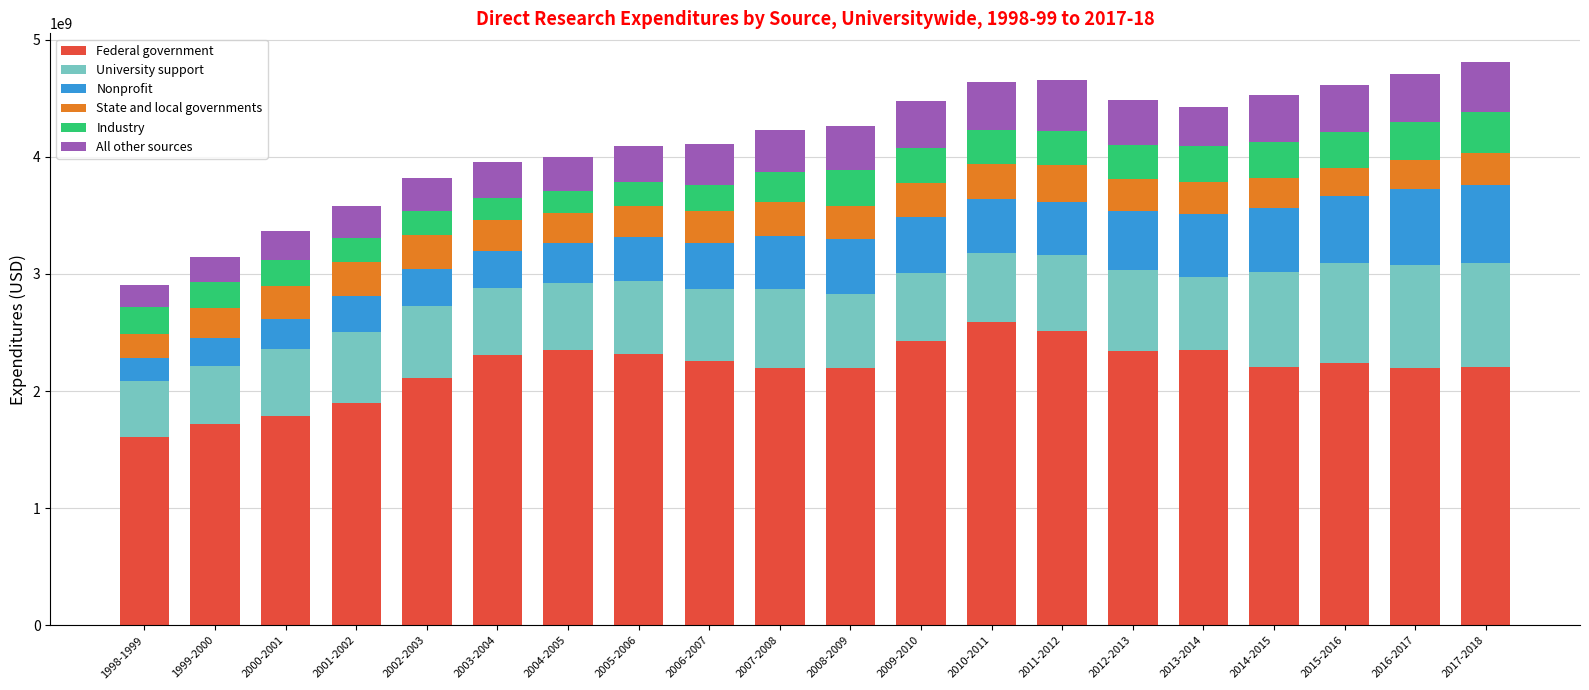

Which category has the lowest value in the Federal government series?

1998-1999